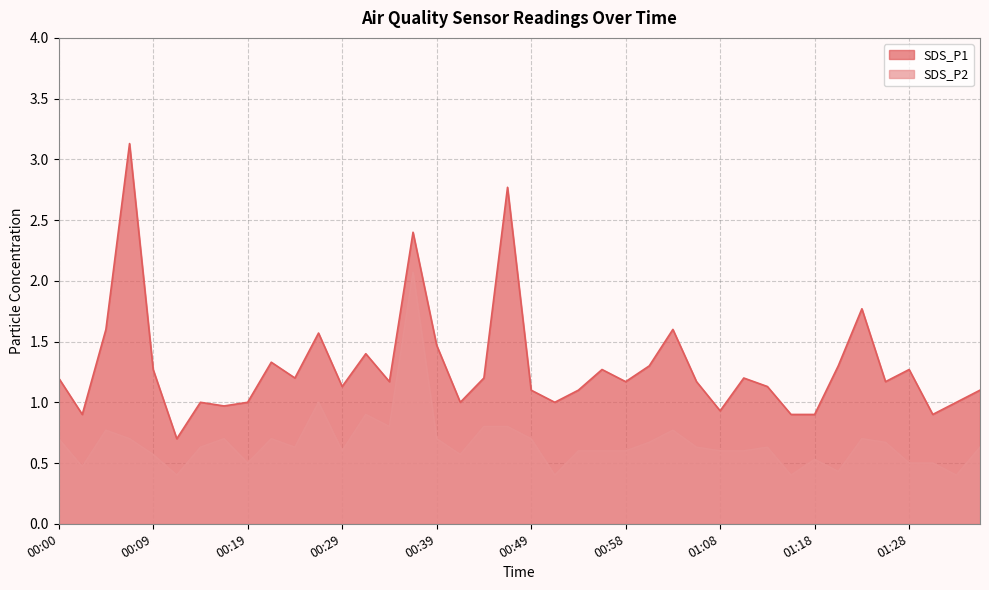

Rank the categories by SDS_P1 value from highest to lowest.

00:07, 00:46, 00:36, 01:23, 00:05, 01:03, 00:27, 00:39, 00:31, 00:22, 01:01, 01:20, 00:09, 00:56, 01:28, 00:00, 00:24, 00:44, 01:11, 00:34, 00:58, 01:06, 01:25, 00:29, 01:13, 00:49, 00:54, 01:35, 00:14, 00:19, 00:41, 00:51, 01:33, 00:17, 01:08, 00:02, 01:16, 01:18, 01:30, 00:12